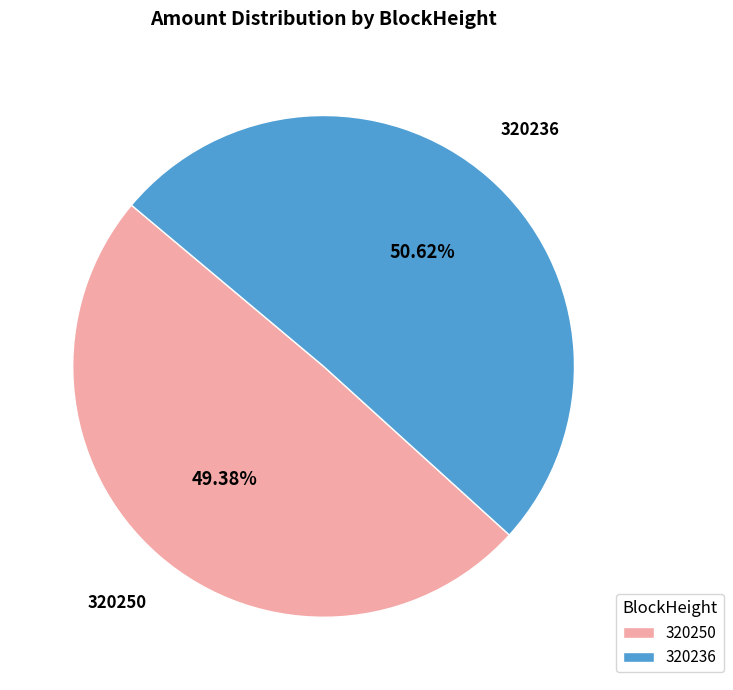

How many slices are in this pie chart?

2